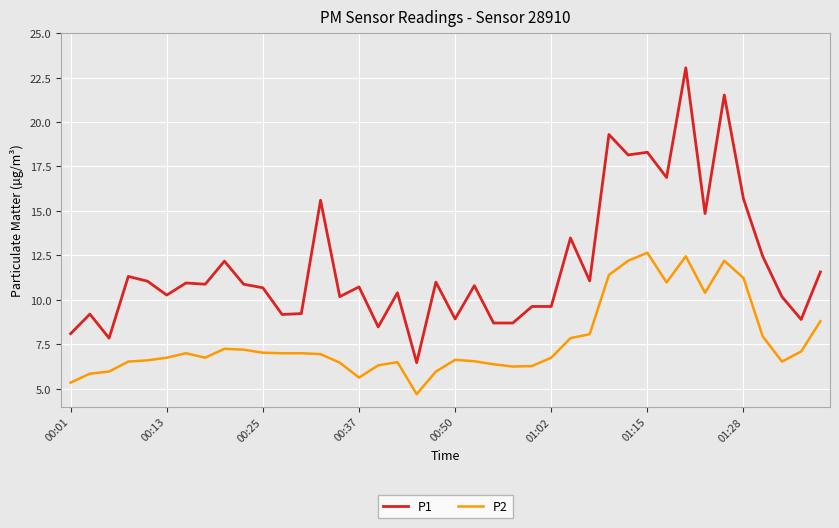

Which series has the largest total across all categories?

P1